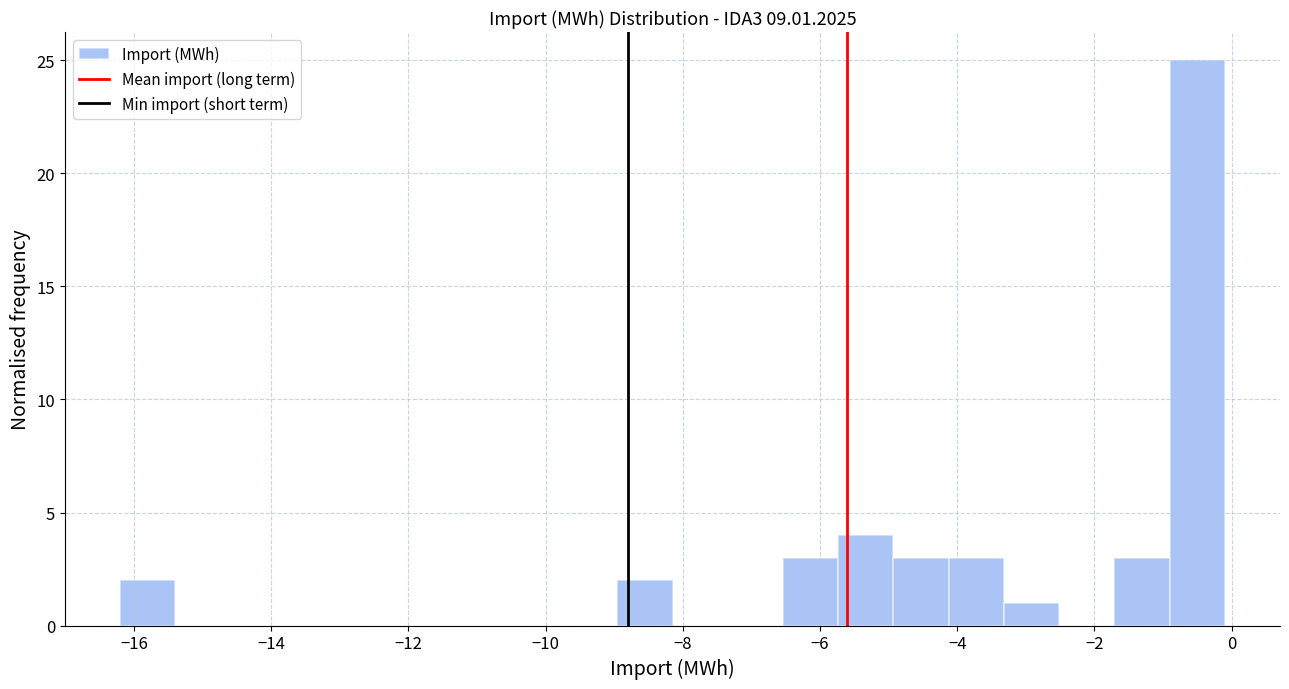

How tall is the bar that spans -6.6 to -5.8 on the x-axis? Neither the bar edges nor the heights are printed on the chart, so give them approximately, as read against the axes.

3